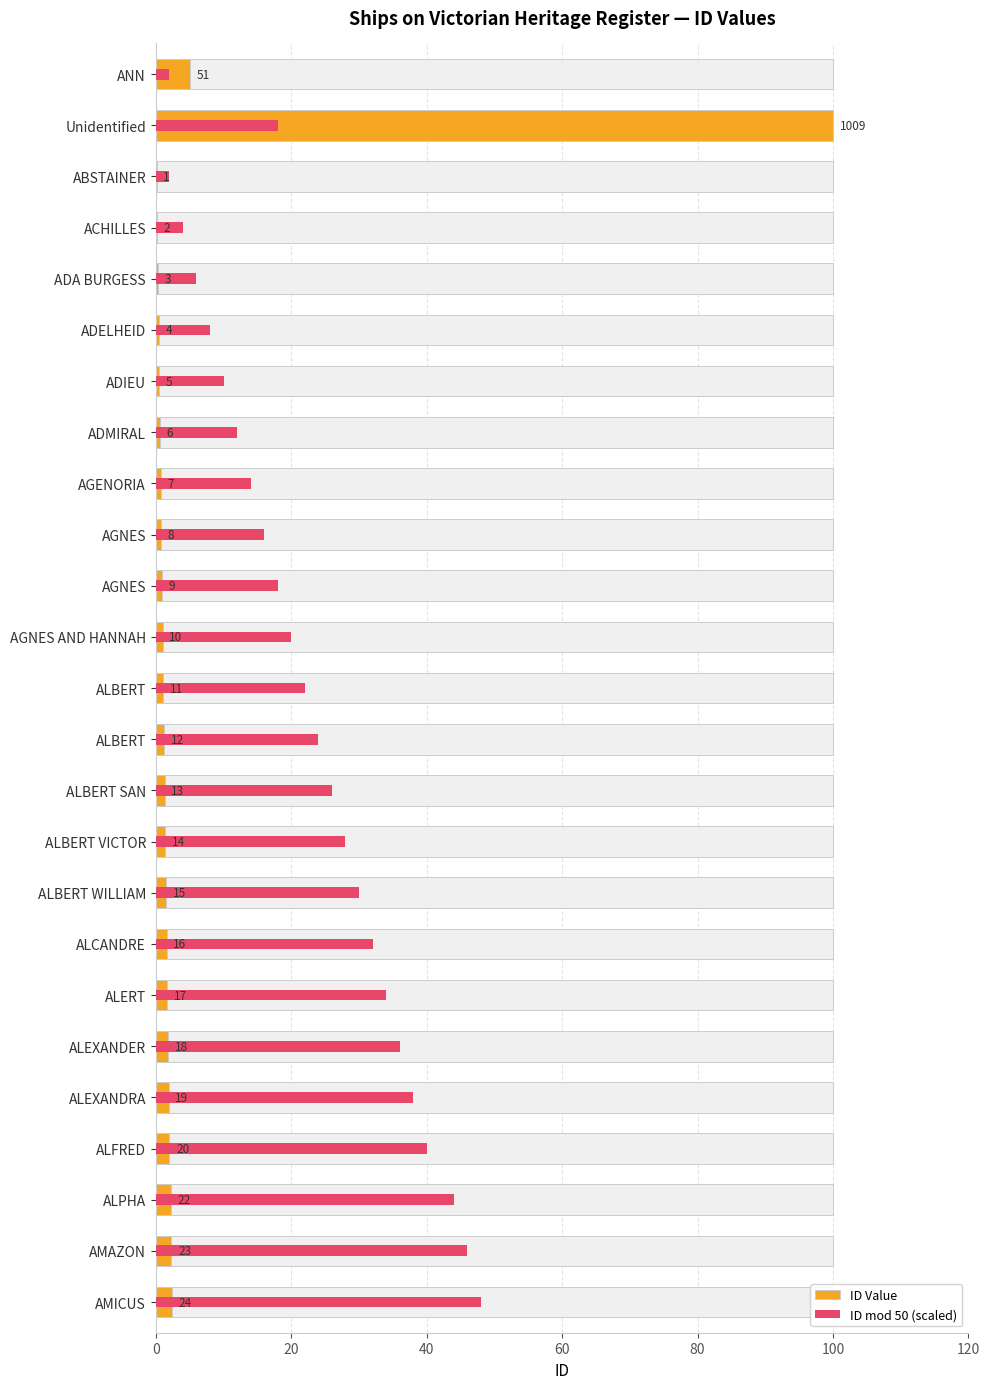

What is the value of the ID mod 50 (scaled) bar at the 11th from the left?

18.0